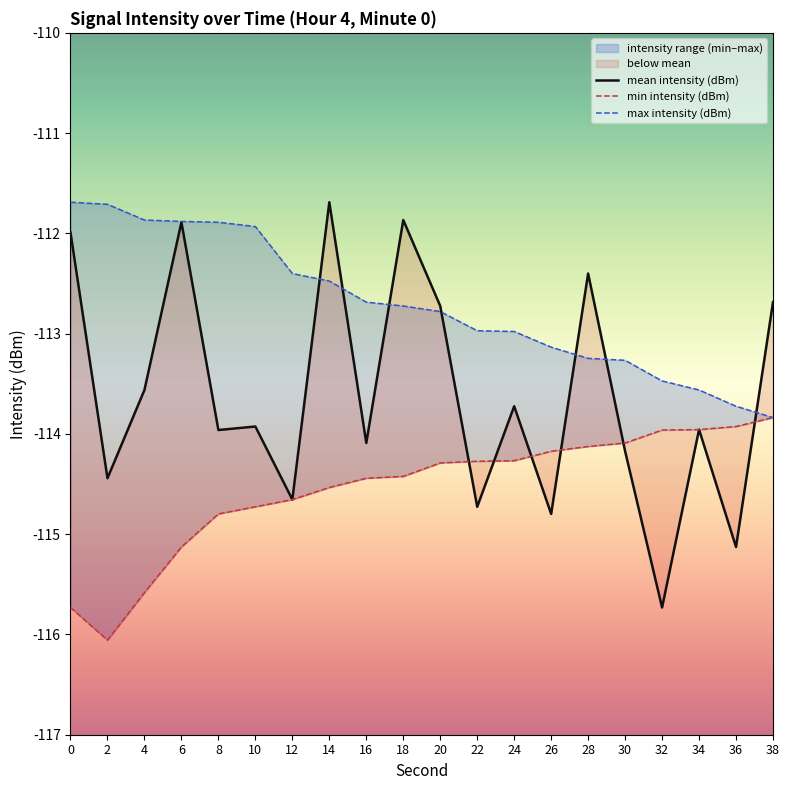

After their last crossing, which series has the higher values: min intensity (dBm) or mean intensity (dBm)?

mean intensity (dBm)